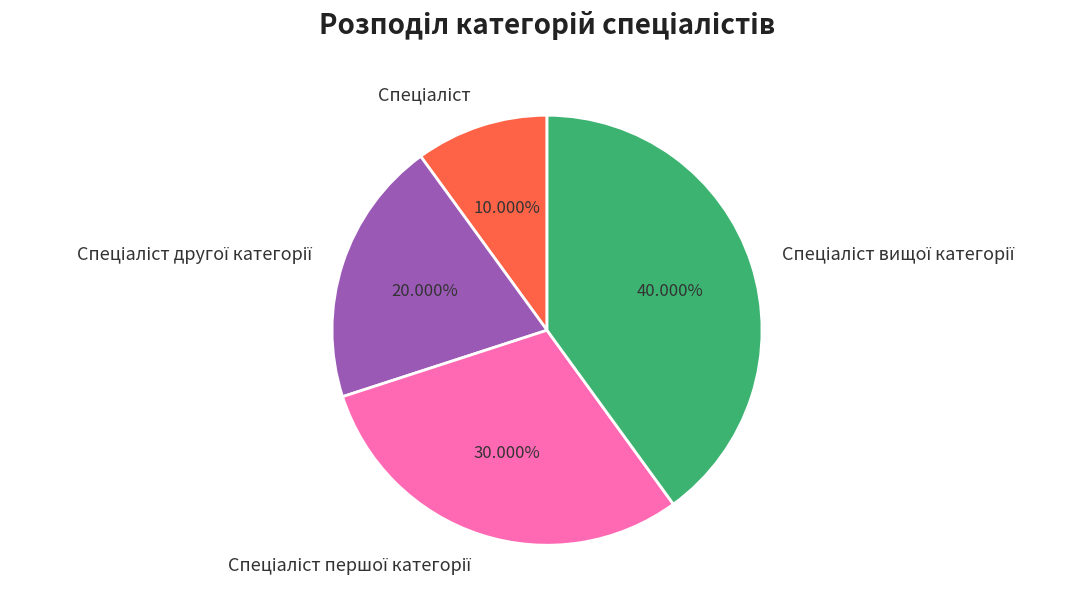

Is there a majority slice in this chart?

No